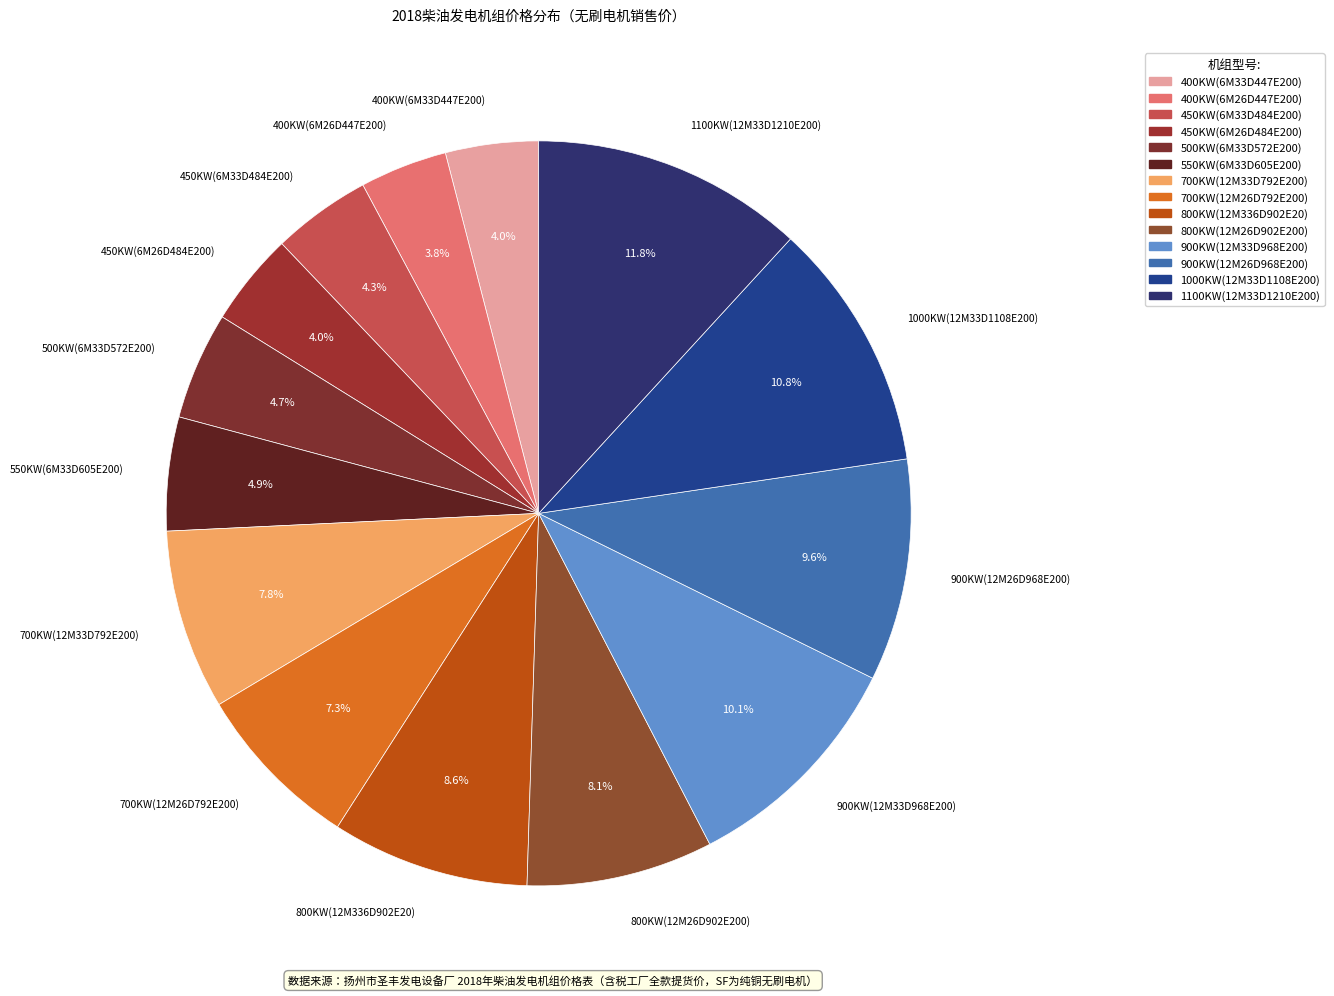

Is the sum of 550KW(6M33D605E200) and 700KW(12M26D792E200) greater than half?

No